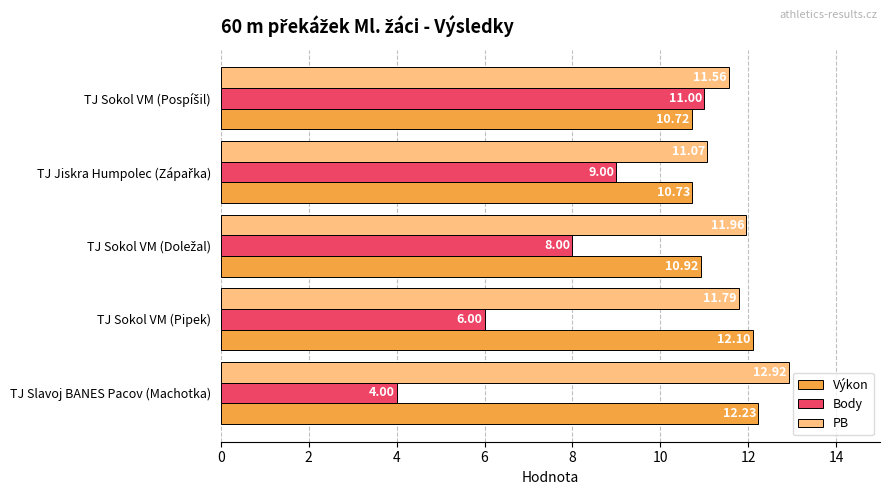

Which label corresponds to the largest value in the chart?

TJ Slavoj BANES Pacov (Machotka)